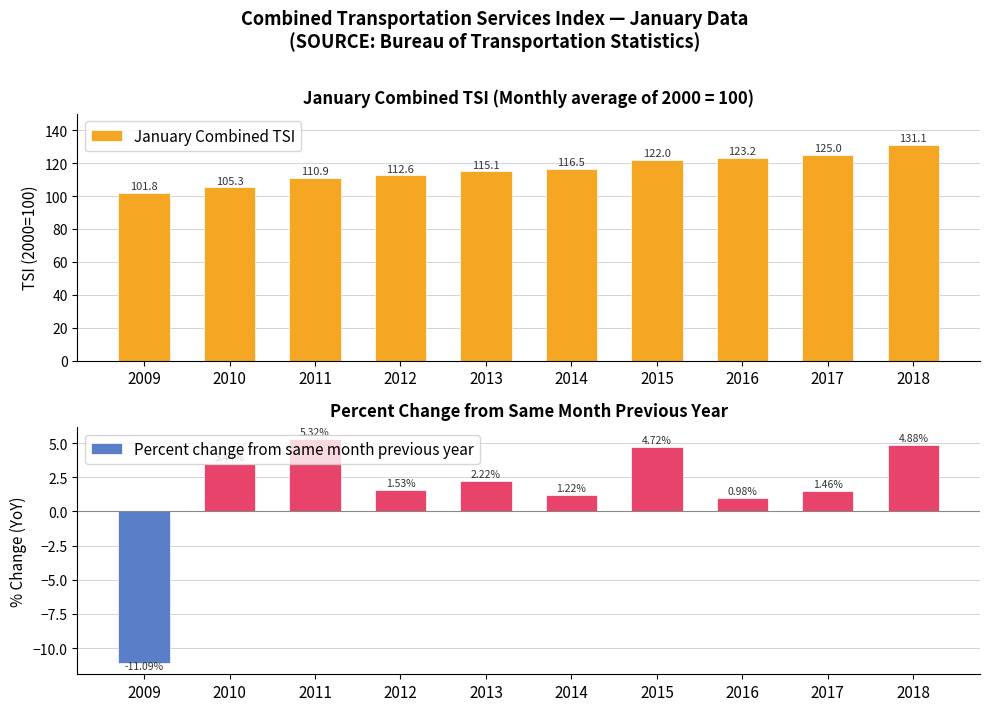

True or false: January Combined TSI has a value of 105.3 at 2010.

True